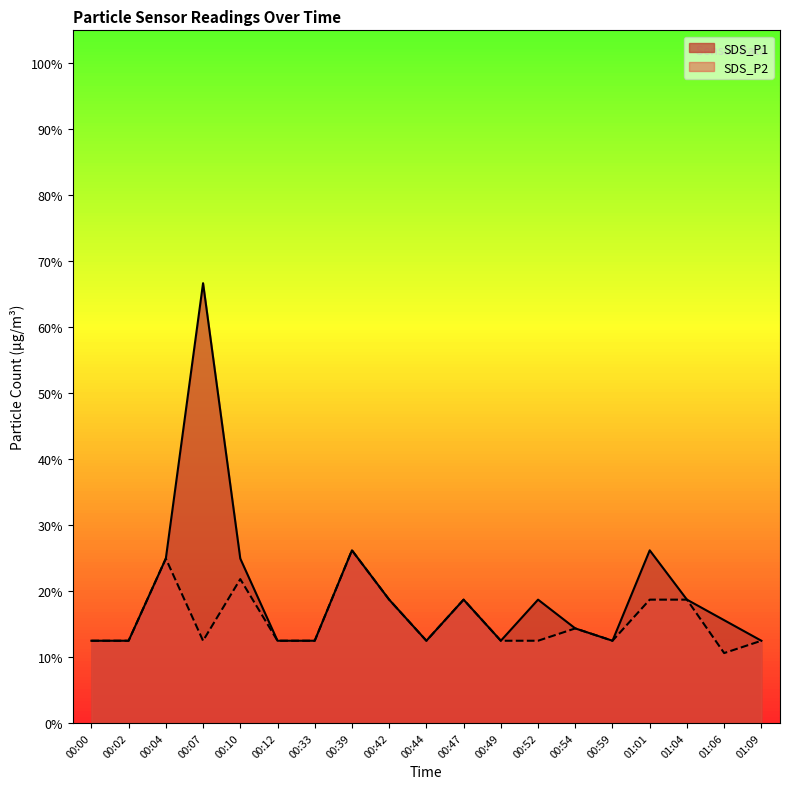

How many series are shown in this chart?

2